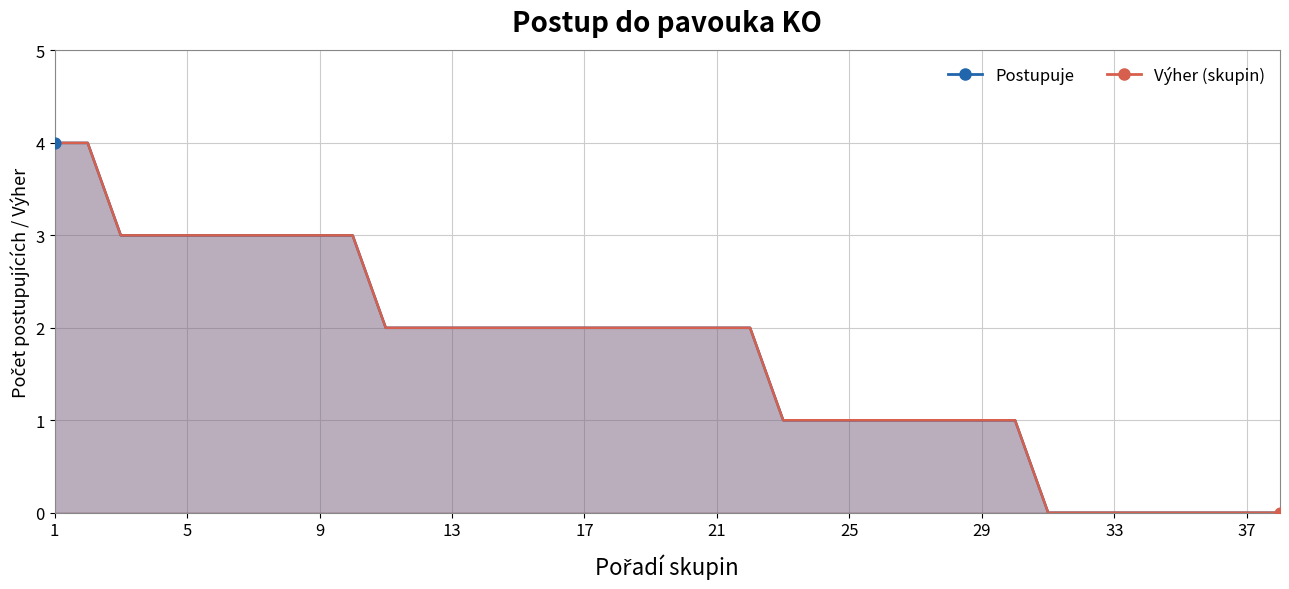

Between 13 and 5, which is larger?

5